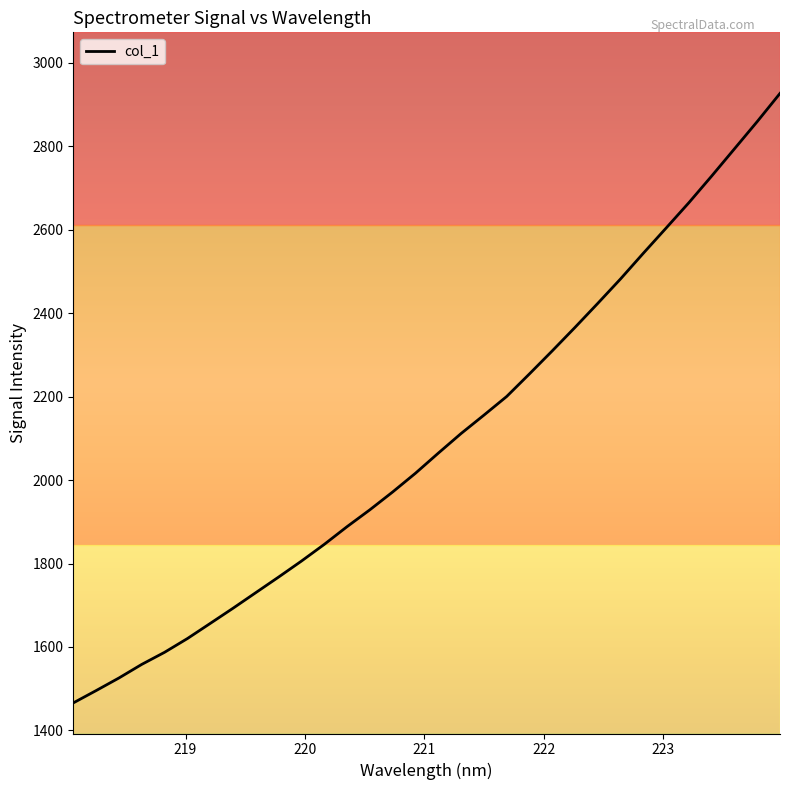

How many series are shown in this chart?

1